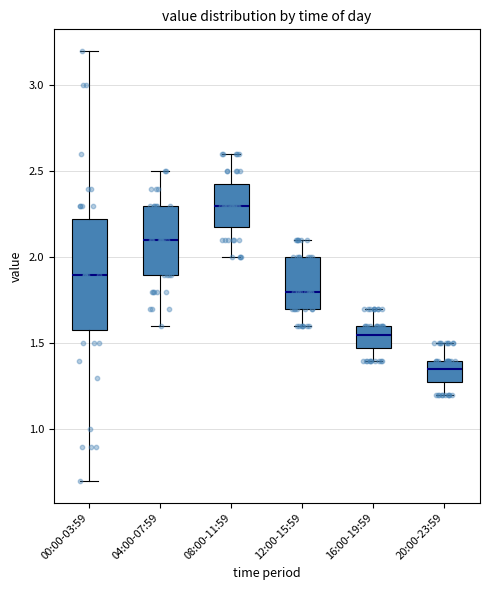

Which box is the tallest, from its lower edge to its upper edge?

00:00-03:59